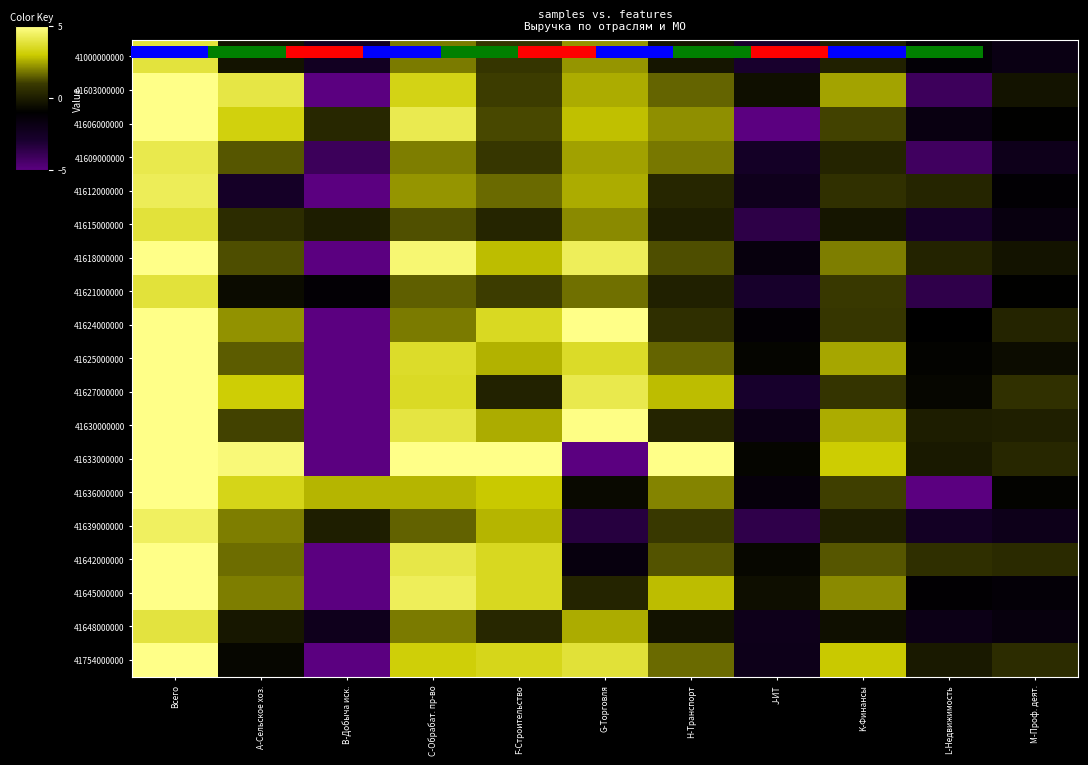

At which label does 41000000000 reach its peak?

Всего